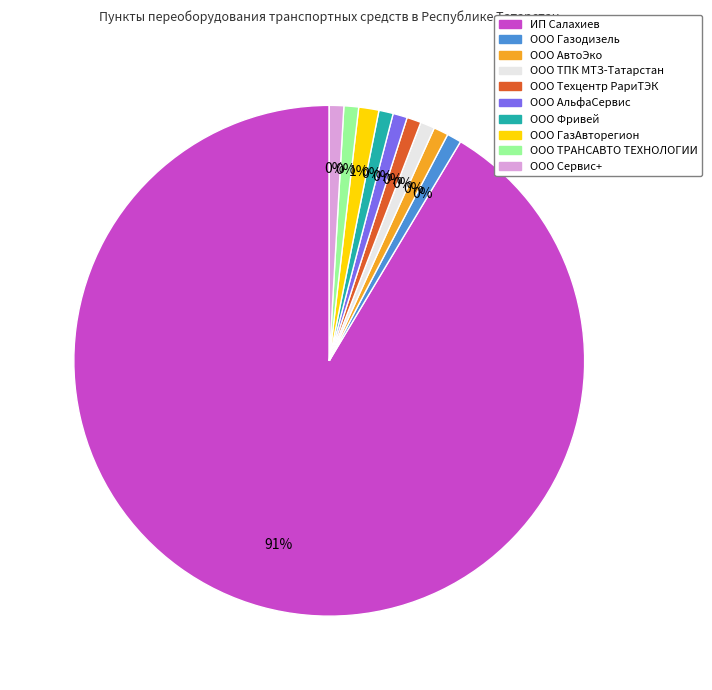

Is there a majority slice in this chart?

Yes